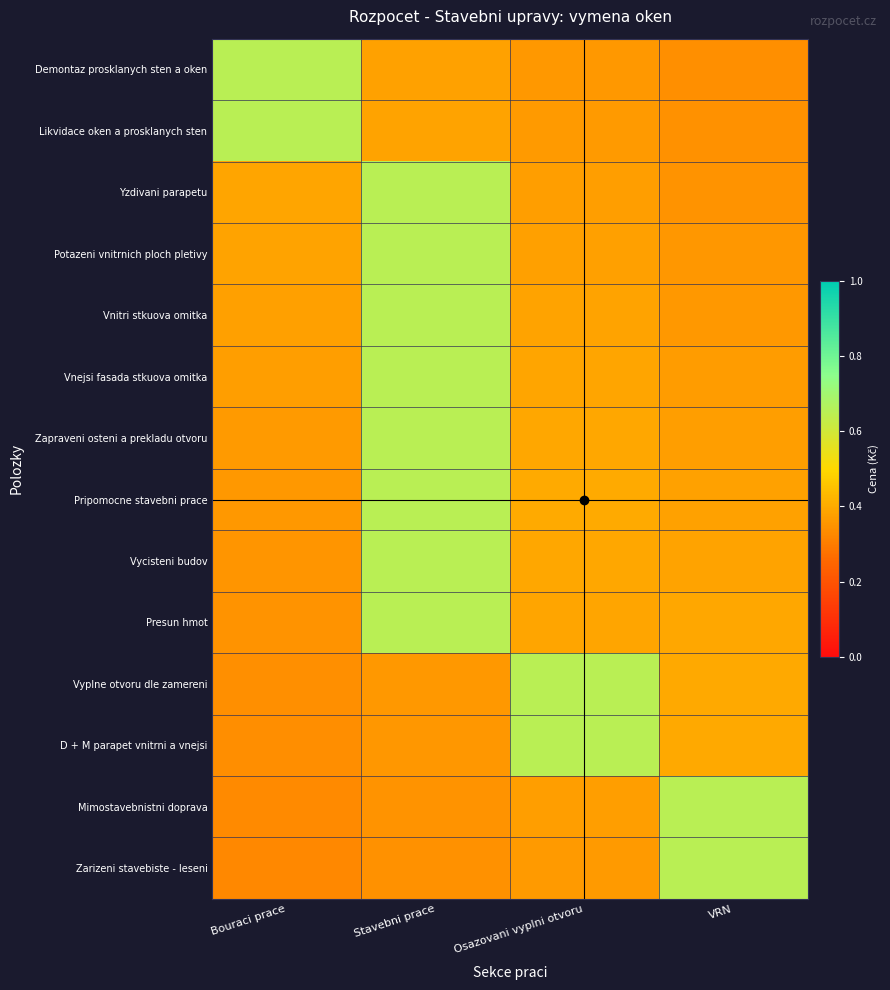

Between Stavebni prace and VRN, which is larger?

Stavebni prace